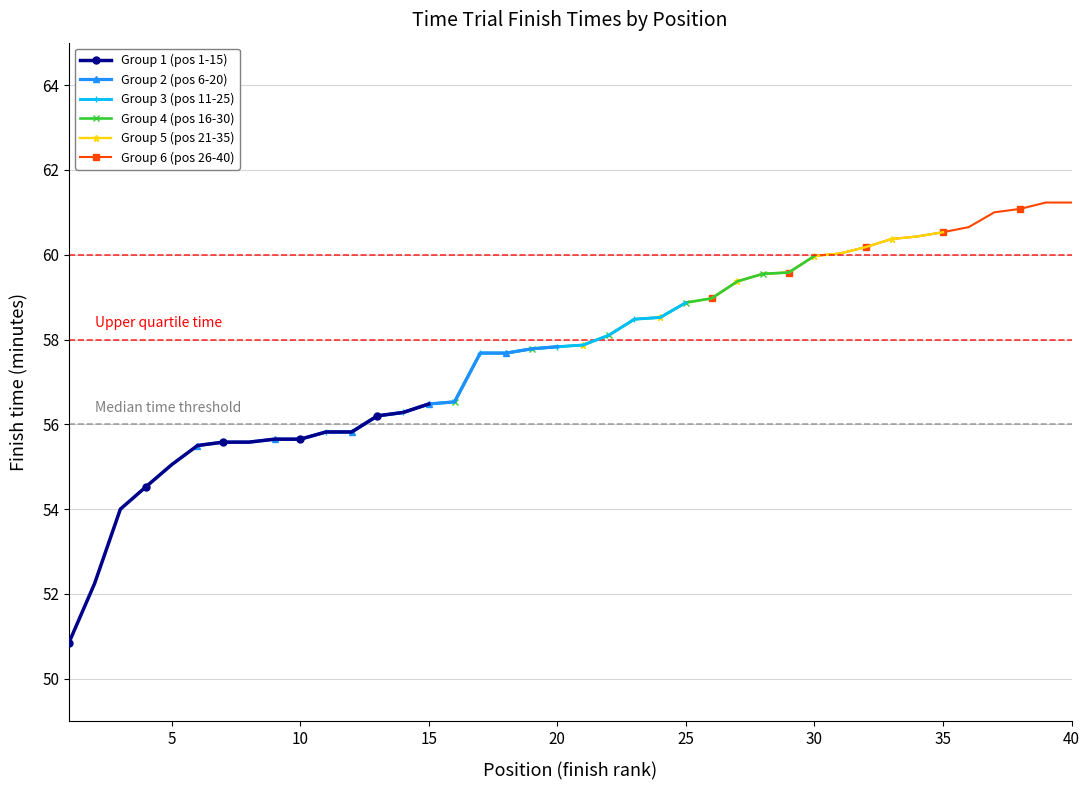

What is the difference between the second highest and minimum values in the Group 2 (pos 6-20) series?

2.3